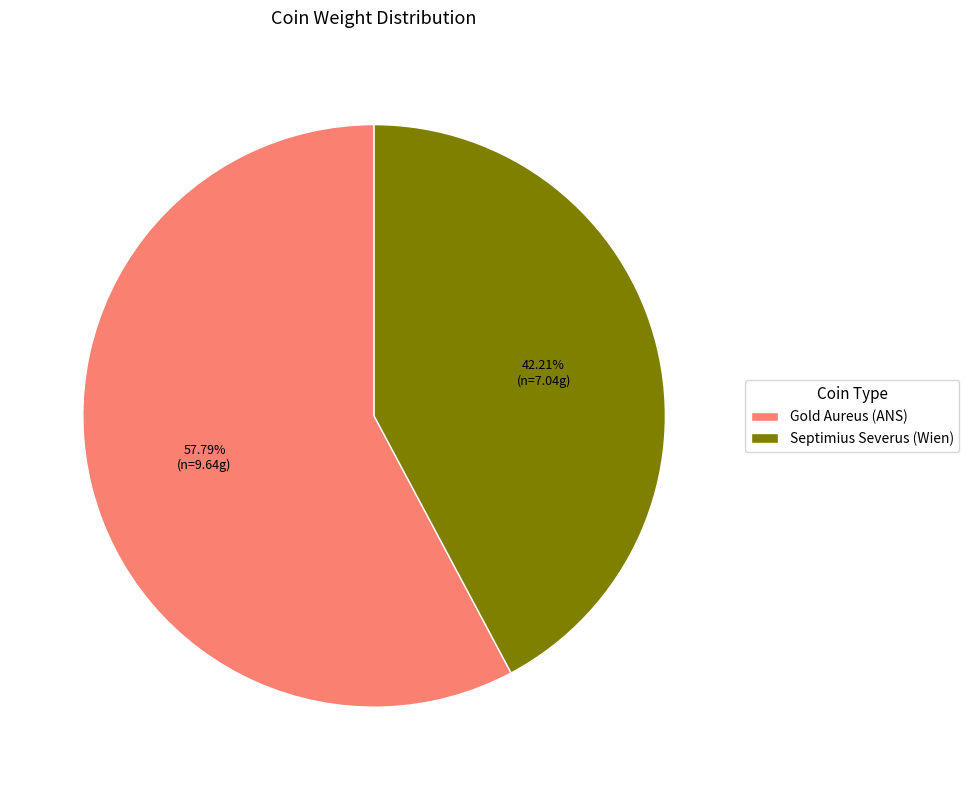

Which has a higher value, Gold Aureus (ANS) or Septimius Severus (Wien)?

Gold Aureus (ANS)